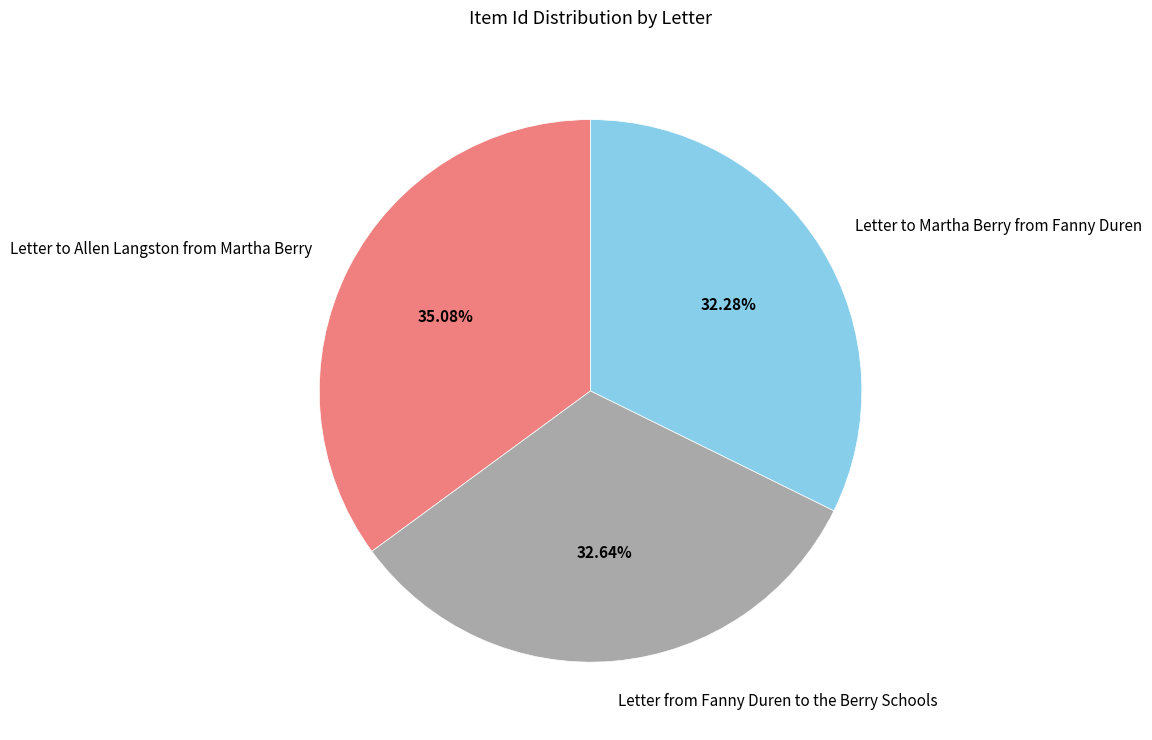

Do Letter from Fanny Duren to the Berry Schools and Letter to Allen Langston from Martha Berry together represent more than half of the pie?

Yes